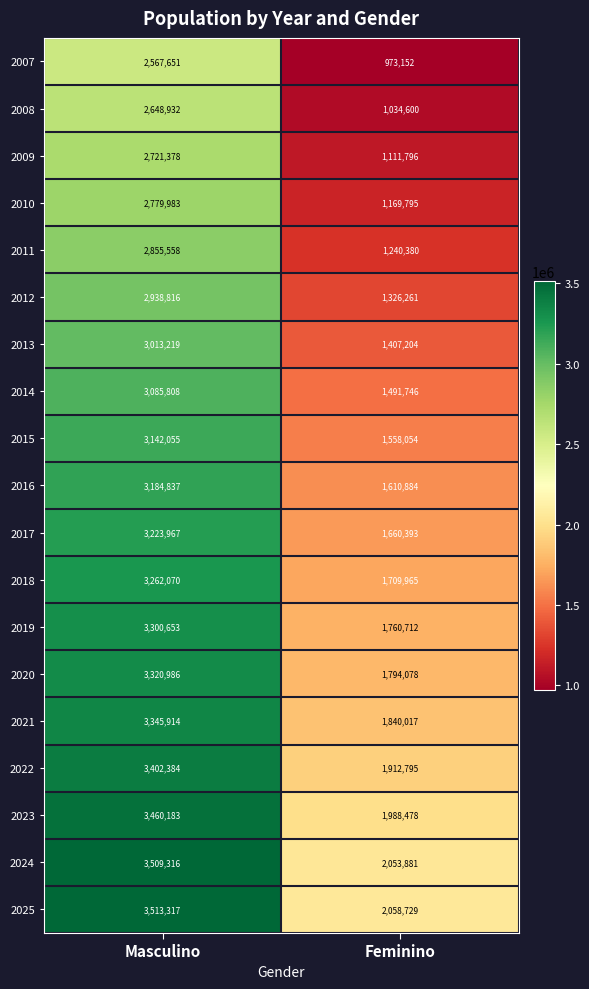

List the series in order of their peak value, highest first.

2025, 2024, 2023, 2022, 2021, 2020, 2019, 2018, 2017, 2016, 2015, 2014, 2013, 2012, 2011, 2010, 2009, 2008, 2007